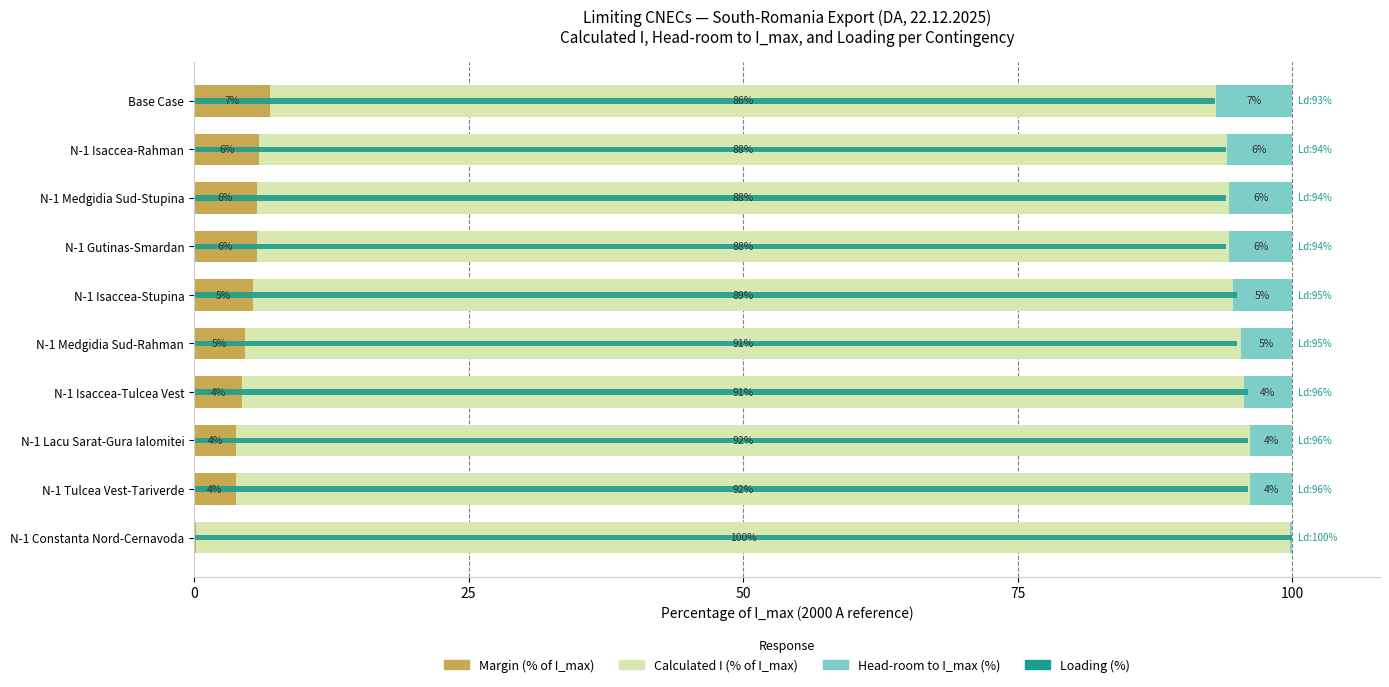

Reading right to left, list all the values displayed in this chart.

Margin (% of I_max): 7.0	5.9	5.8	5.8	5.4	4.7	4.4	3.9	3.8	0.2
Calculated I (% of I_max): 86.1	88.1	88.5	88.5	89.2	90.7	91.2	92.3	92.4	99.6
Head-room to I_max (%): 7.0	6.0	5.8	5.8	5.4	4.7	4.4	3.8	3.8	0.2
Loading (%): 93.0	94.0	94.0	94.0	95.0	95.0	96.0	96.0	96.0	100.0